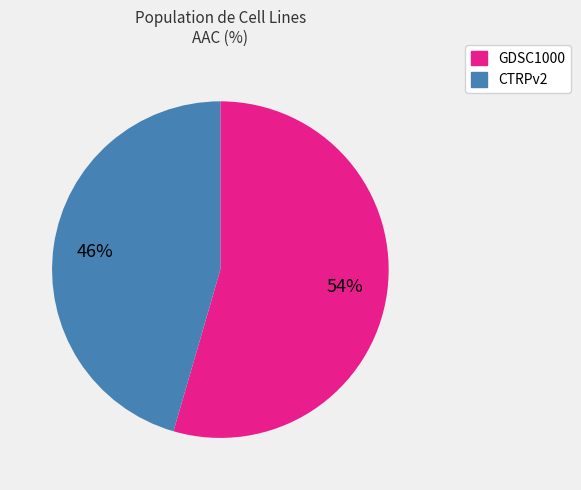

The CTRPv2 slice represents 37% of the pie. True or false?

False